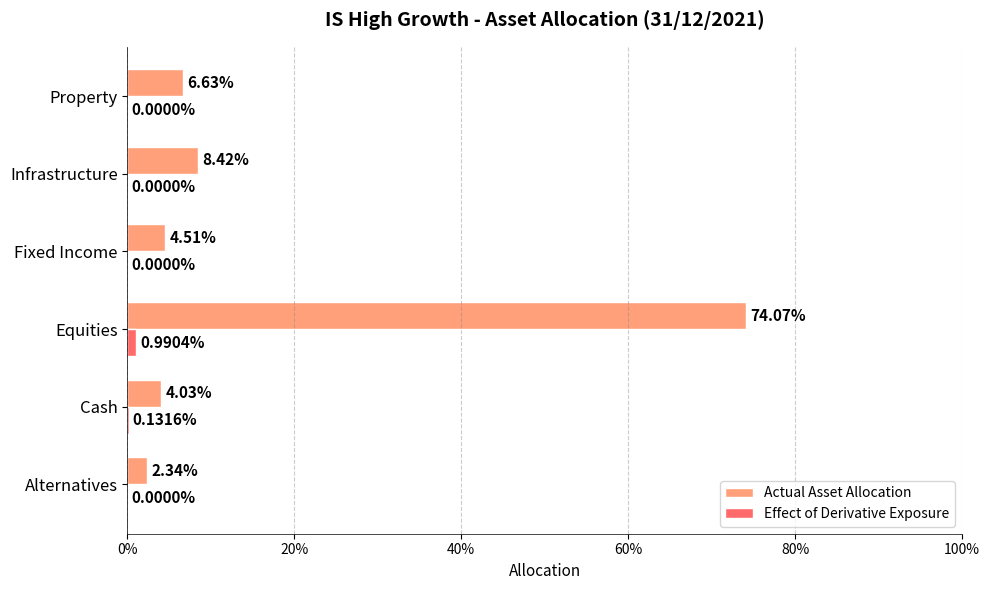

How many positive values does the Effect of Derivative Exposure series have?

2